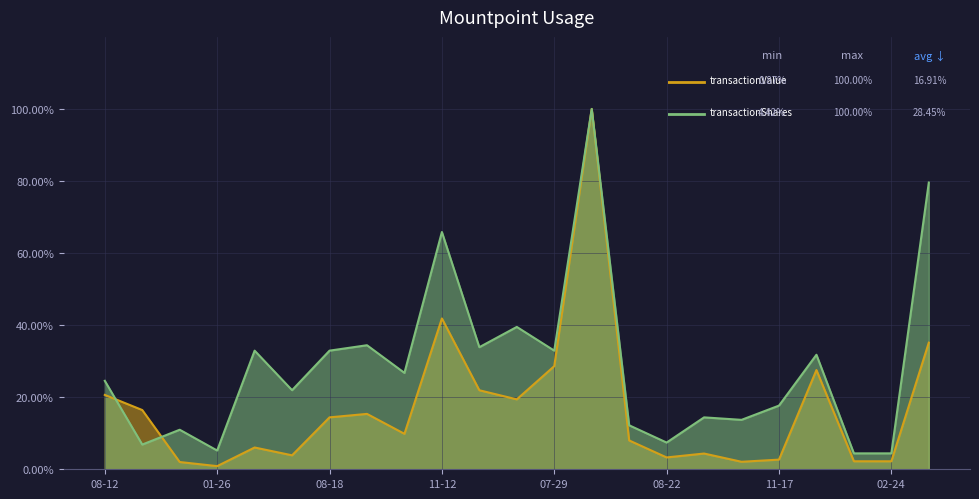

What is the greatest value displayed?

100.0